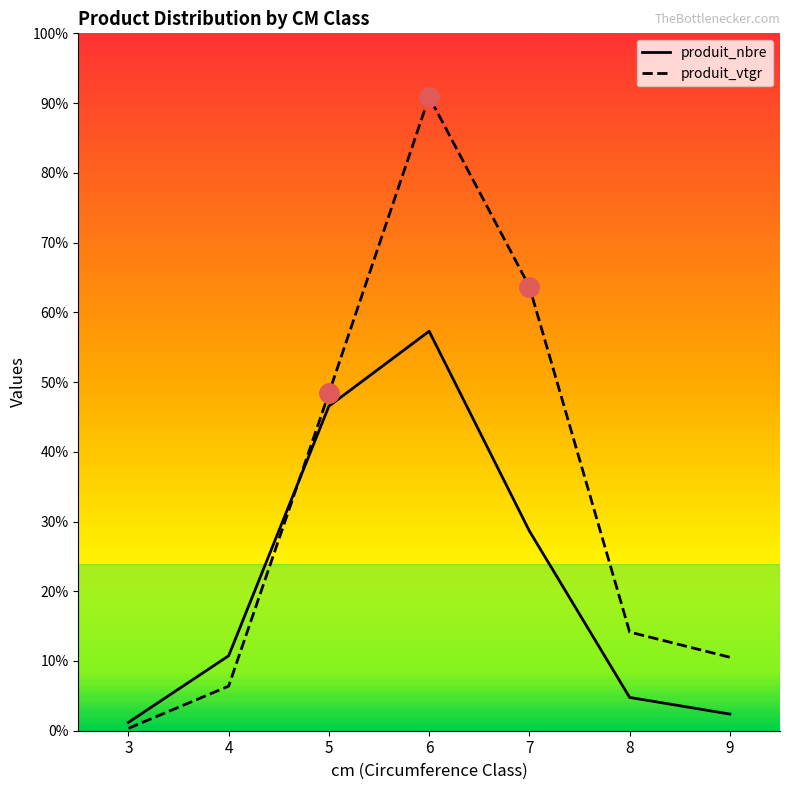

Which series has the widest spread of values?

produit_vtgr